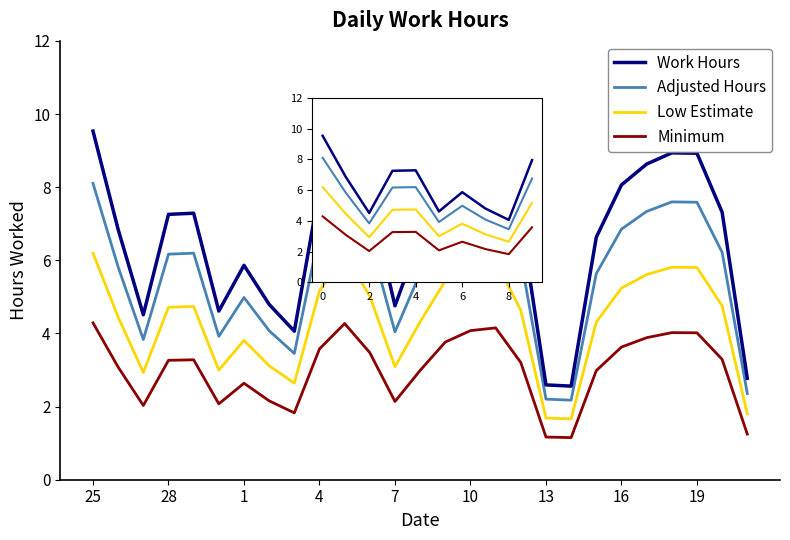

List the series in order of their overall mean, highest first.

Work Hours, Adjusted Hours, Low Estimate, Minimum